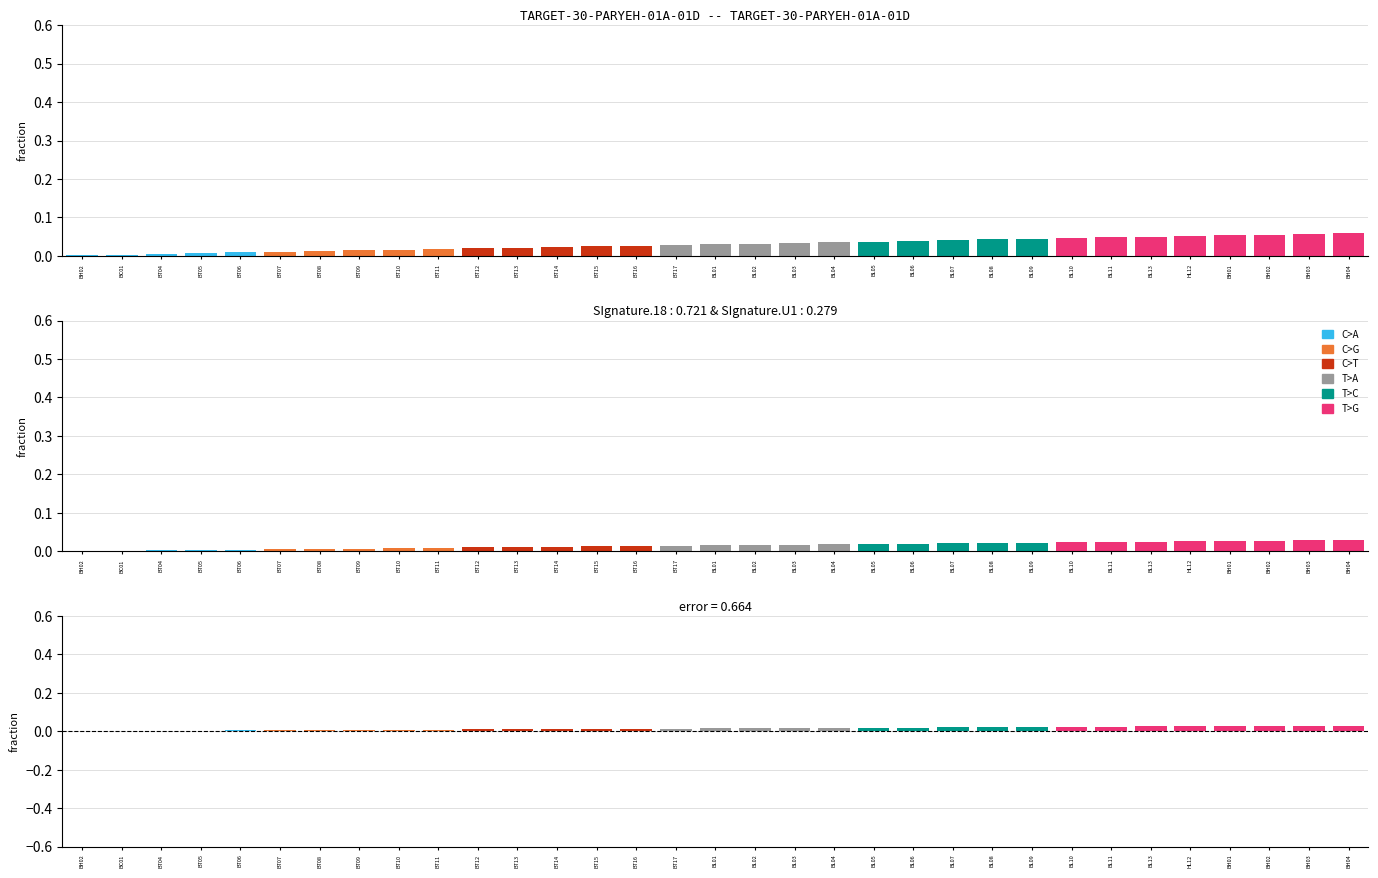

Which series has the widest spread of values?

observed